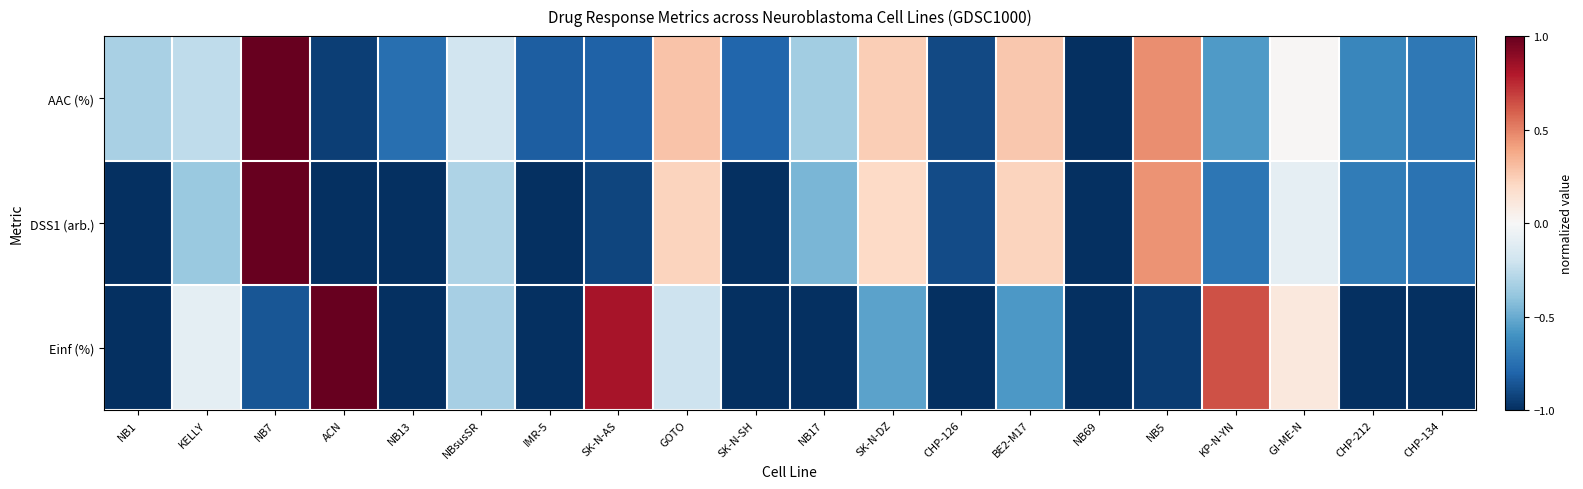

Which has a higher value, BE2-M17 or CHP-212?

BE2-M17